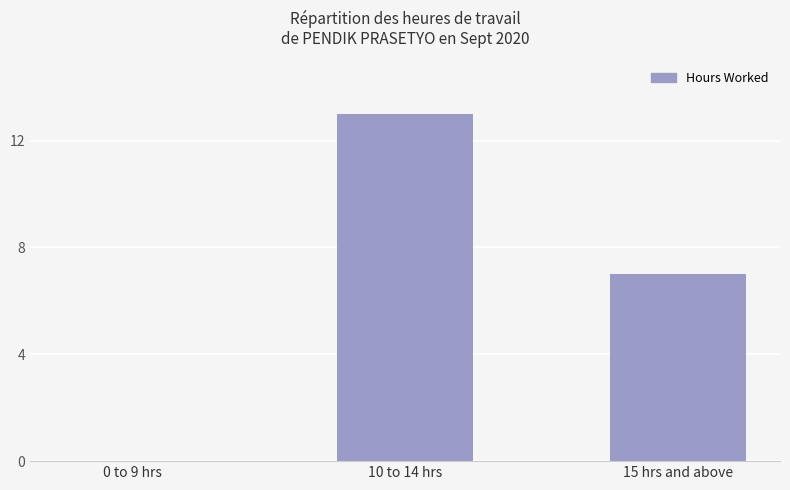

How many series are shown in this chart?

1